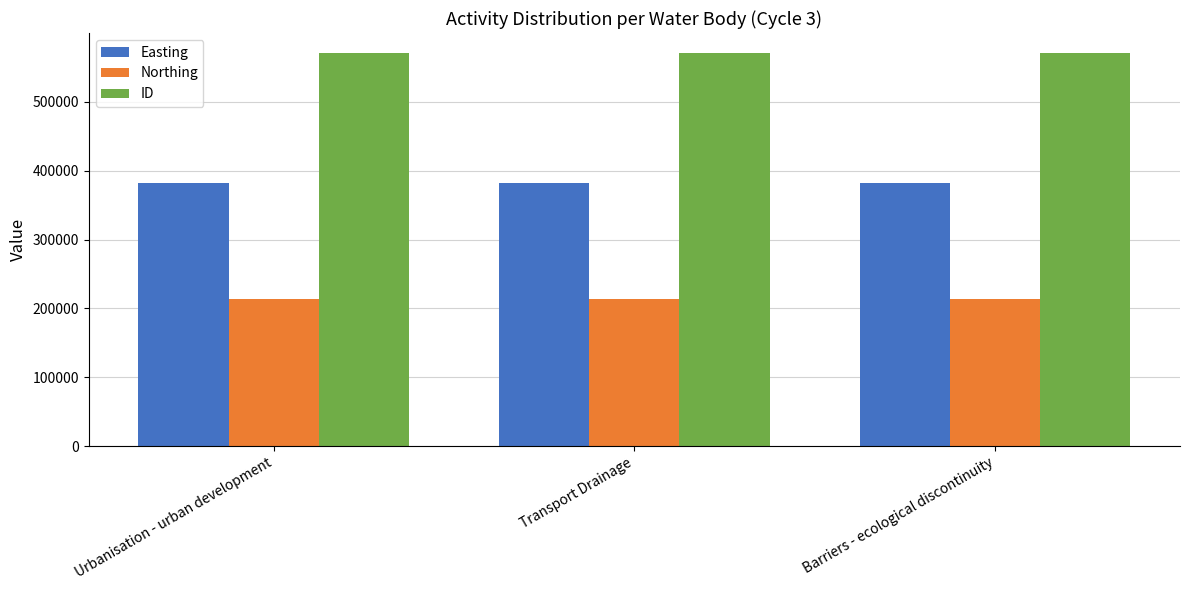

What is the difference between the highest and lowest values at Urbanisation - urban development?

357743